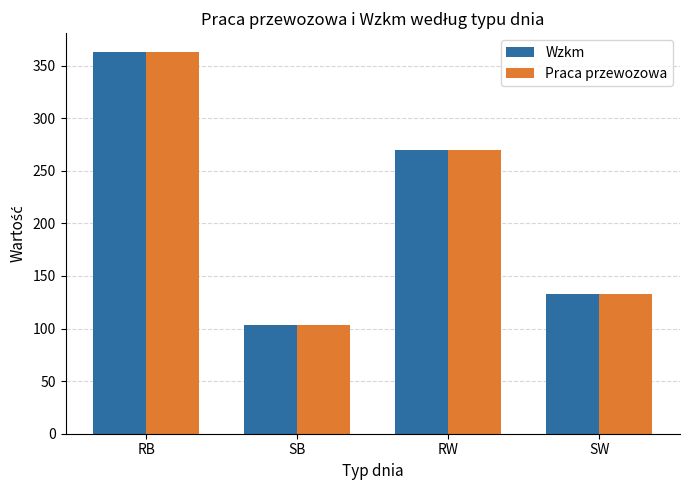

Rank the categories by Wzkm value from lowest to highest.

SB, SW, RW, RB